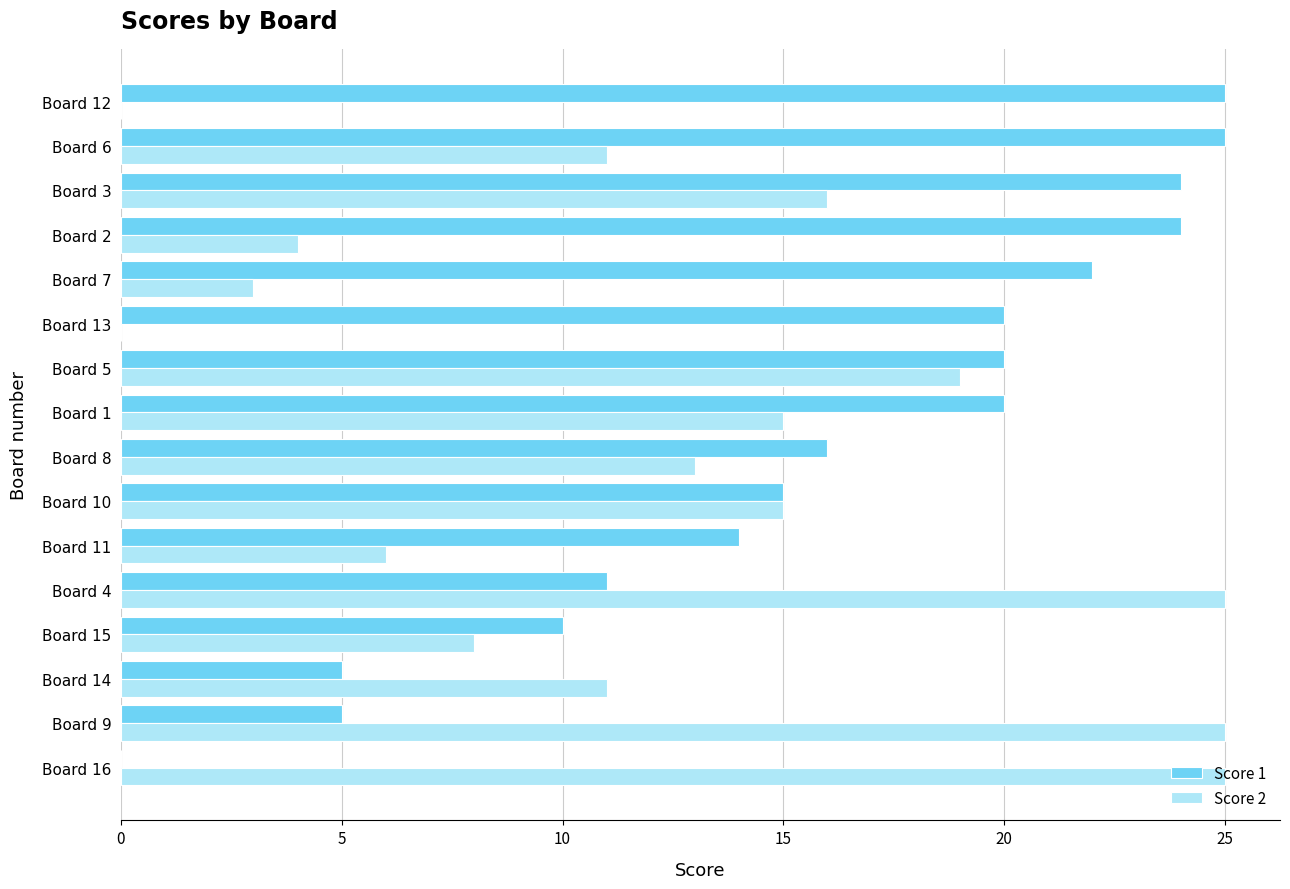

What is the maximum value shown in the chart?

25